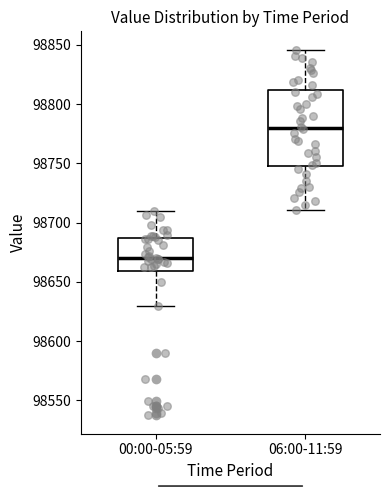

Comparing the boxes themselves (not the whiskers), which one is the tallest?

06:00-11:59